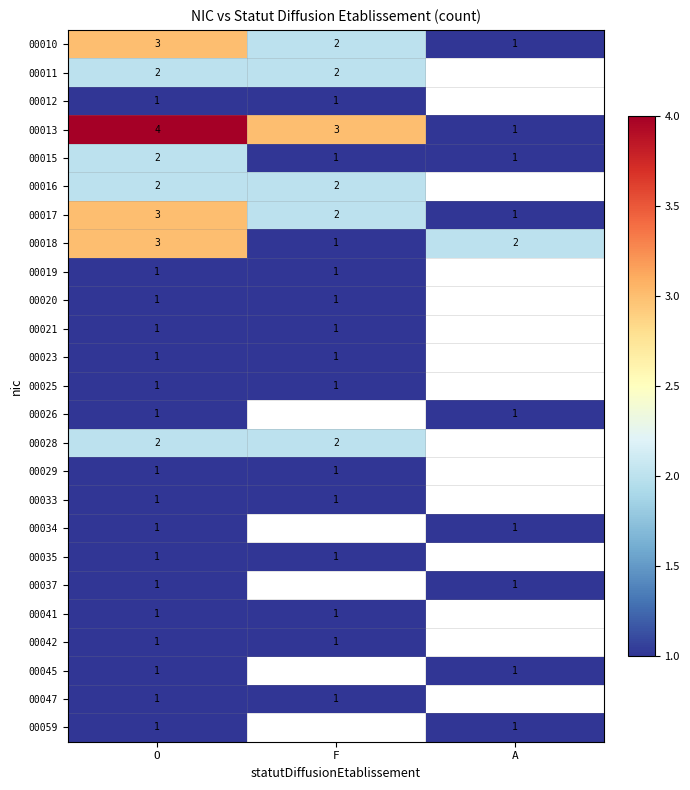

Is the value of 00013 at O greater than the value of 00018 at F?

Yes